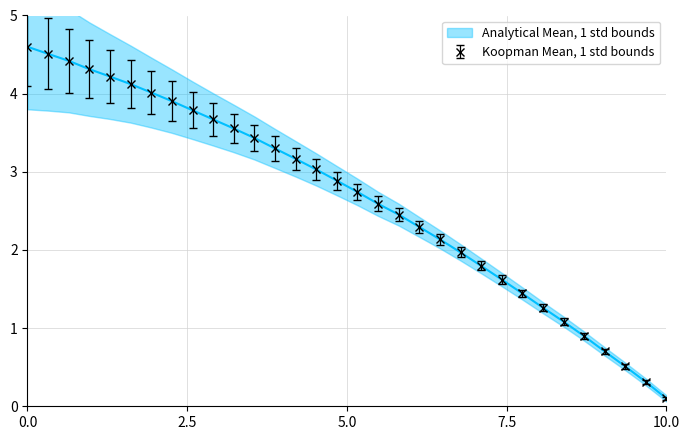

At which label does Koopman Mean, 1 std bounds reach its minimum?

10.0